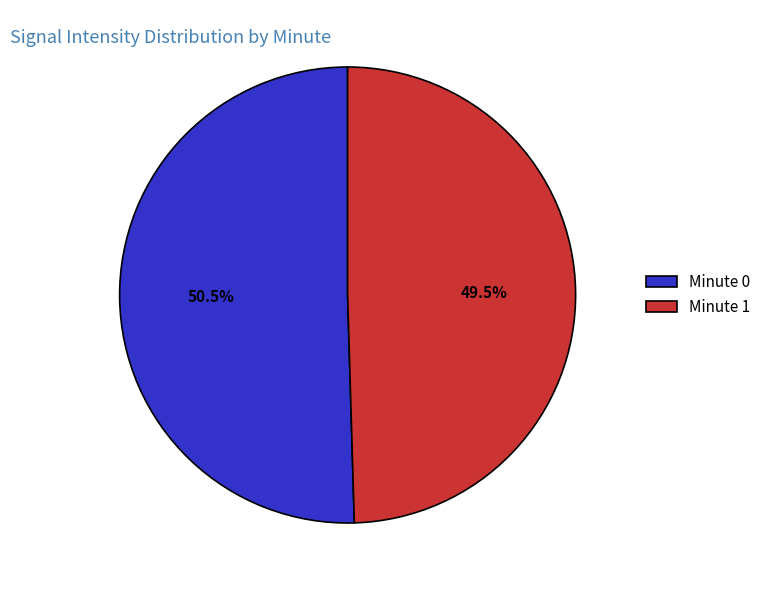

Does any single category account for the majority?

Yes